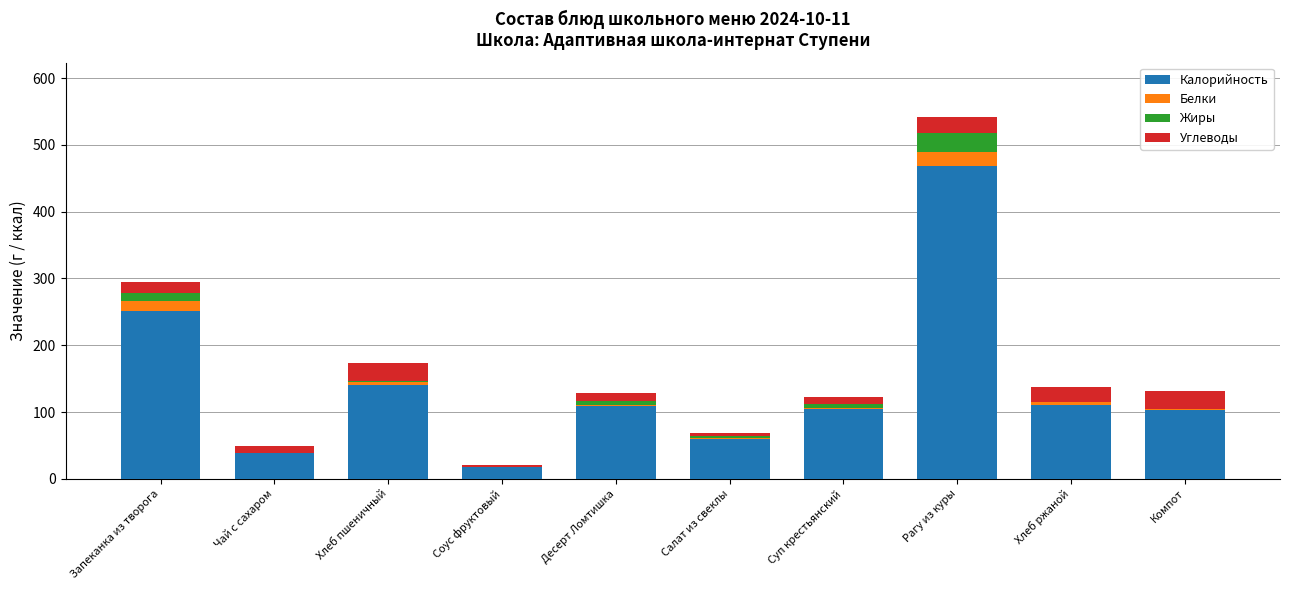

Does the chart contain stacked bars?

Yes